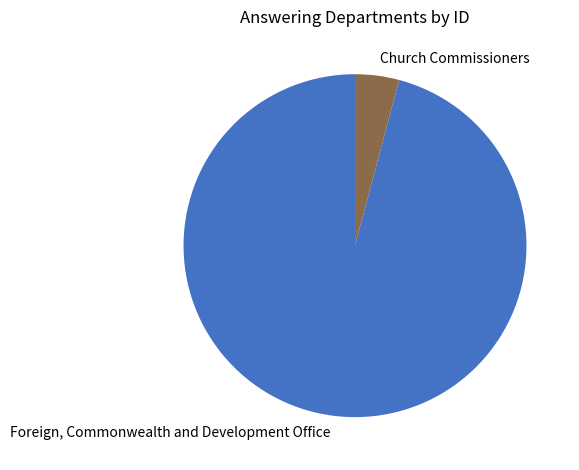

Does Church Commissioners account for over 50% of the chart?

No